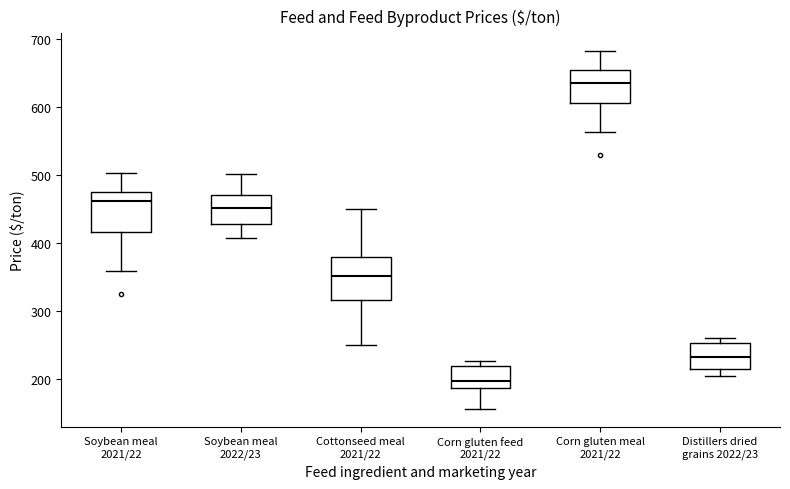

Reading left to right, read every box against the y-axis: the position of its median line, the range the box covers, and the ends of its whiskers. The values are not printed on the chart, so give them approximately, as read against the axis.

Soybean meal 2021/22: median 460, box 420 to 470, whiskers 360 to 500
Soybean meal 2022/23: median 450, box 430 to 470, whiskers 410 to 500
Cottonseed meal 2021/22: median 350, box 320 to 380, whiskers 250 to 450
Corn gluten feed 2021/22: median 200, box 190 to 220, whiskers 160 to 230
Corn gluten meal 2021/22: median 630, box 610 to 650, whiskers 560 to 680
Distillers dried grains 2022/23: median 230, box 210 to 250, whiskers 210 (just below the box's lower edge) to 260